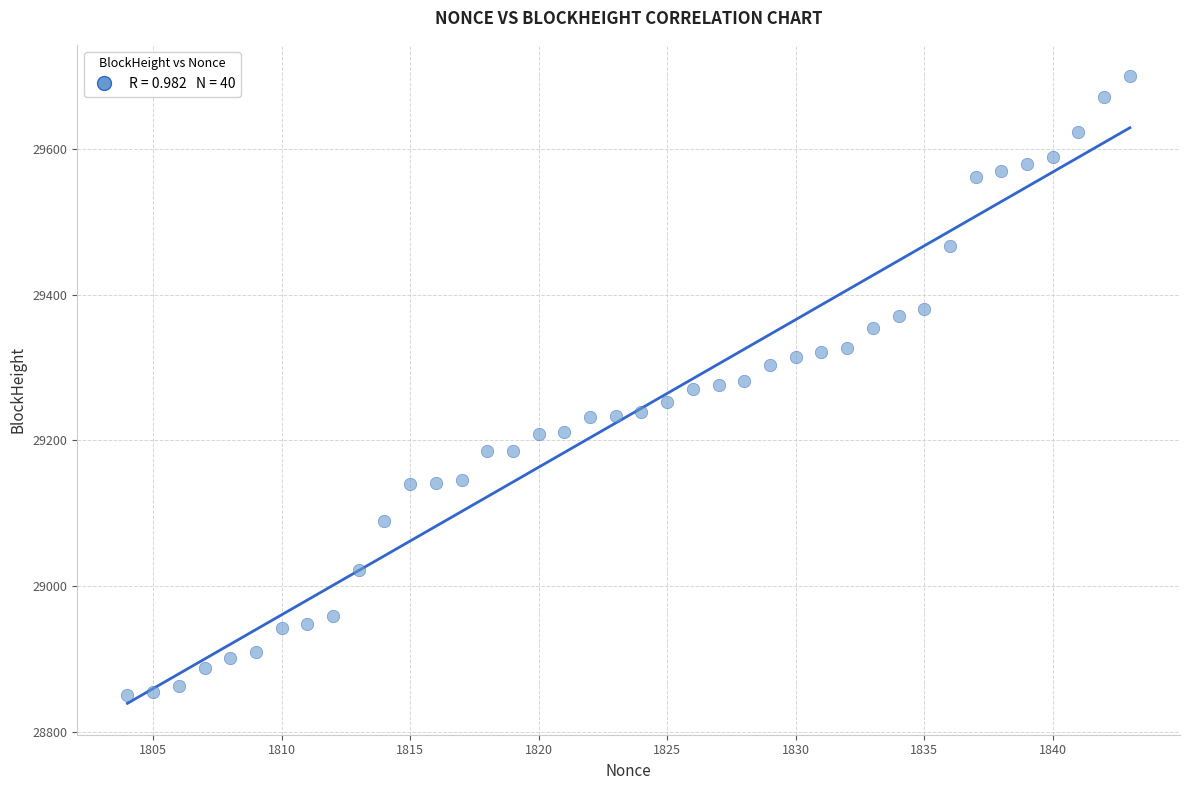

What is the range of X values (max minus min)?

39